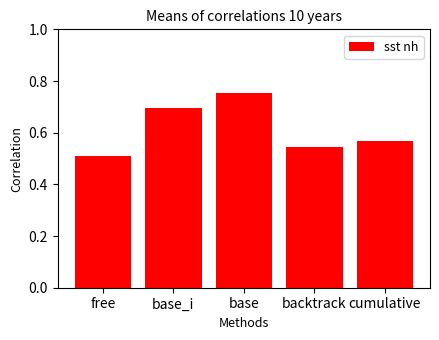

Which has a higher value, backtrack or base_i?

base_i